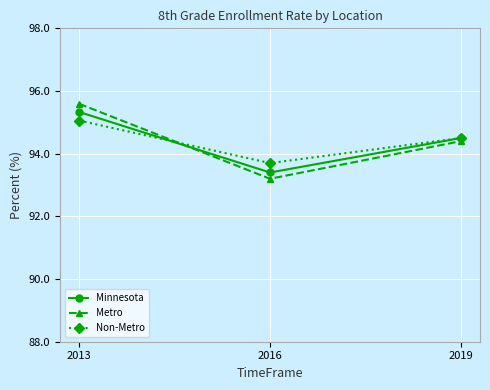

At which label is Metro closest to 94?

2019